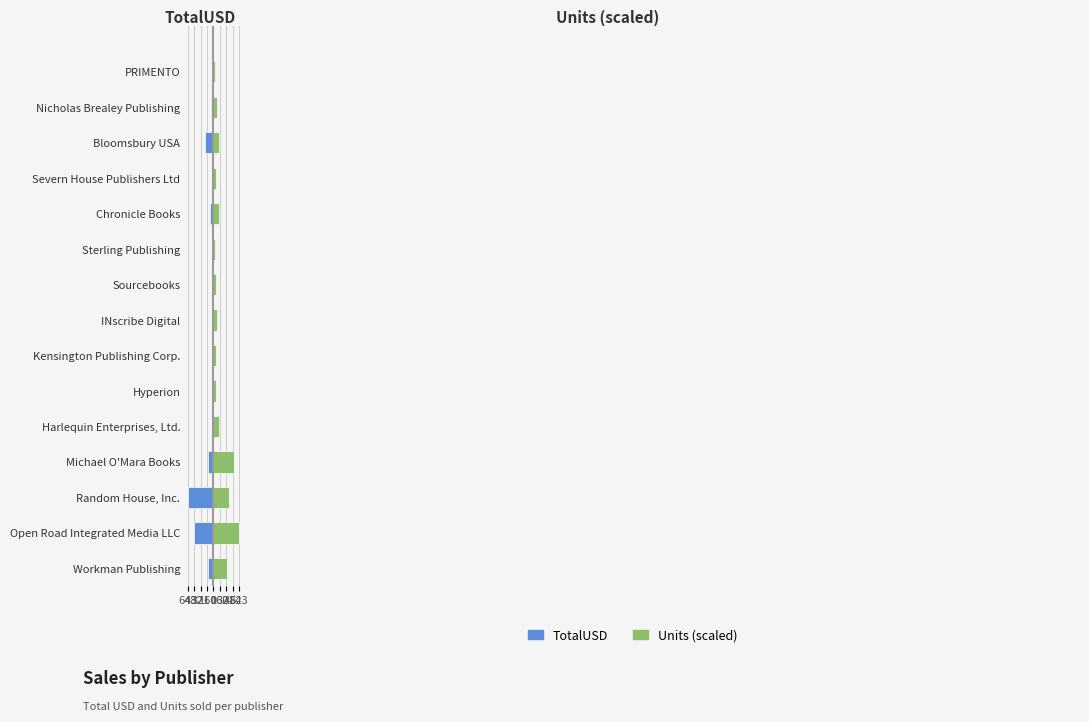

How many groups of bars are there?

15